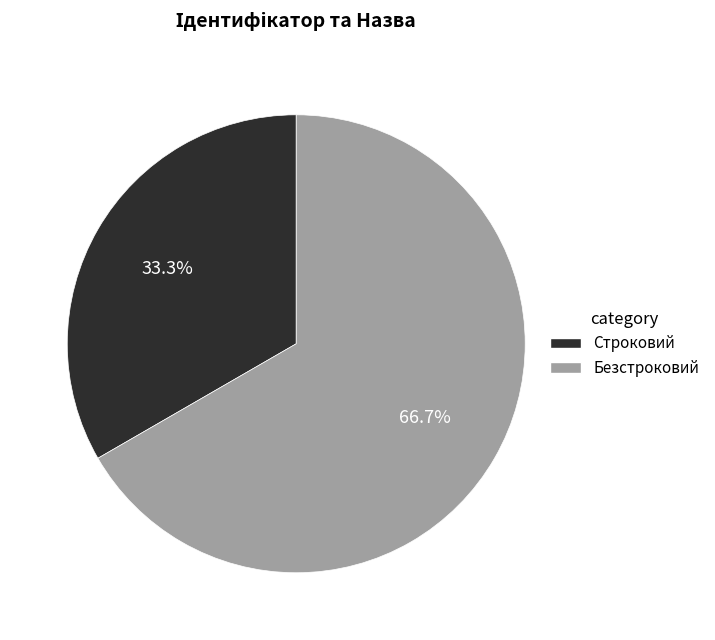

Rank the categories by value from lowest to highest.

Строковий, Безстроковий